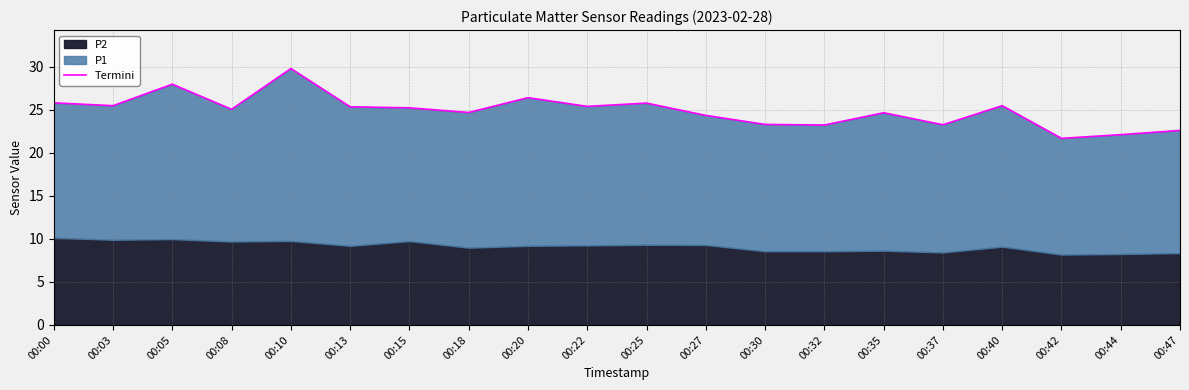

Rank the categories by value from lowest to highest.

00:42, 00:44, 00:47, 00:32, 00:37, 00:30, 00:27, 00:35, 00:18, 00:08, 00:15, 00:13, 00:22, 00:03, 00:40, 00:25, 00:00, 00:20, 00:05, 00:10